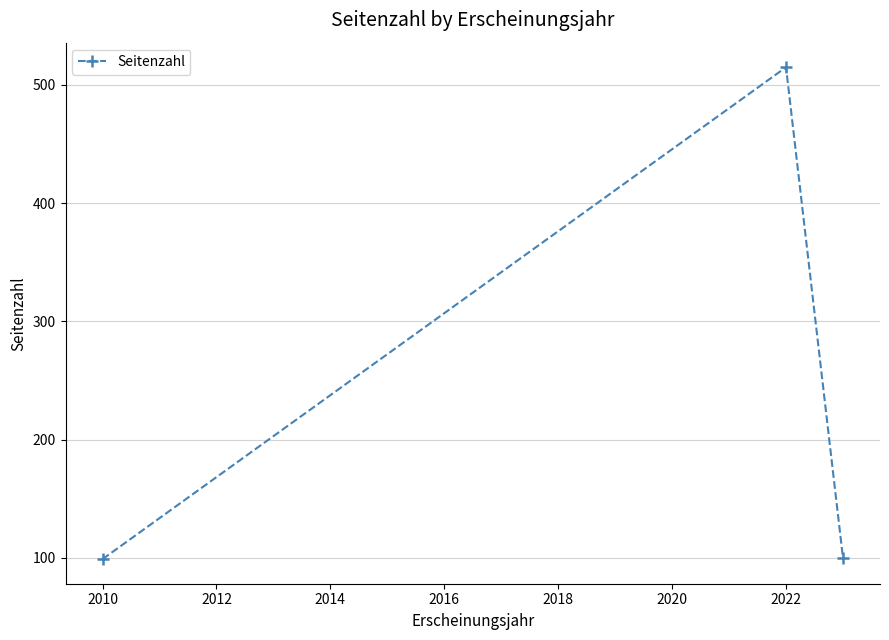

What is the sum of all values?

714